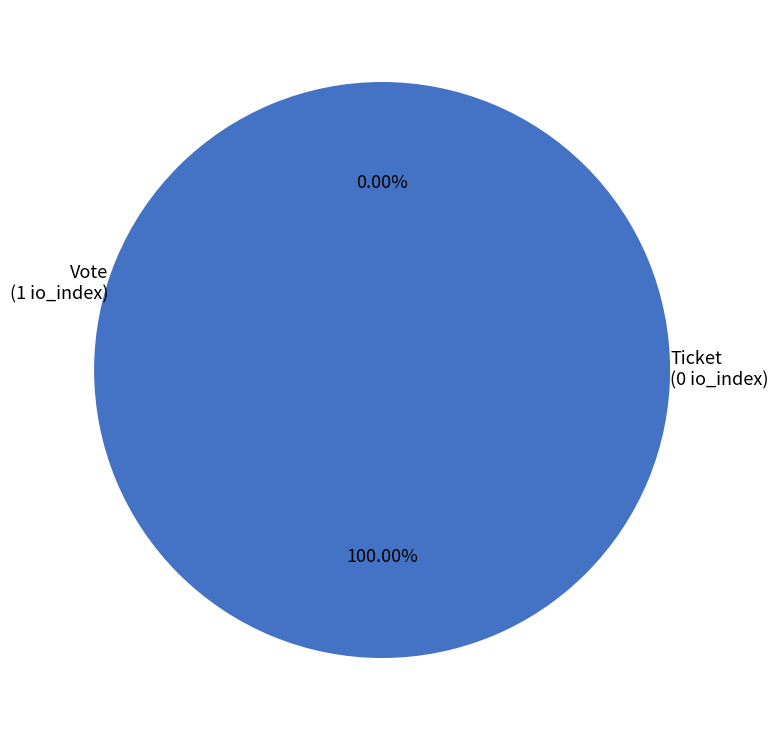

To the nearest percent, what percentage of the pie is Vote?

100%